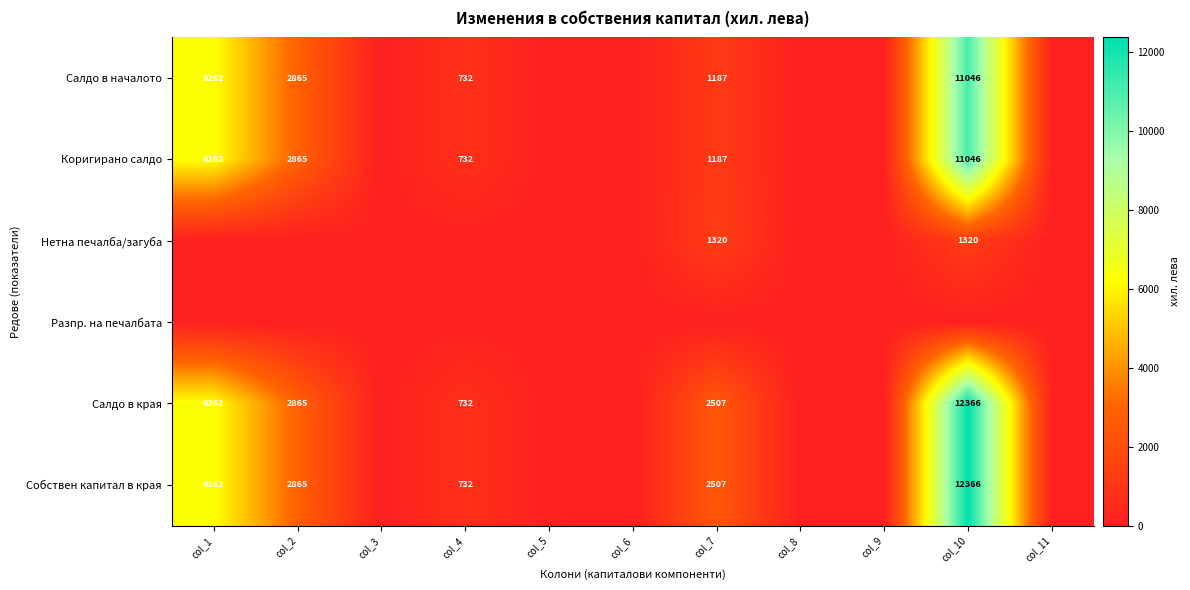

True or false: Салдо в началото has a value of 11046 at col_10.

True